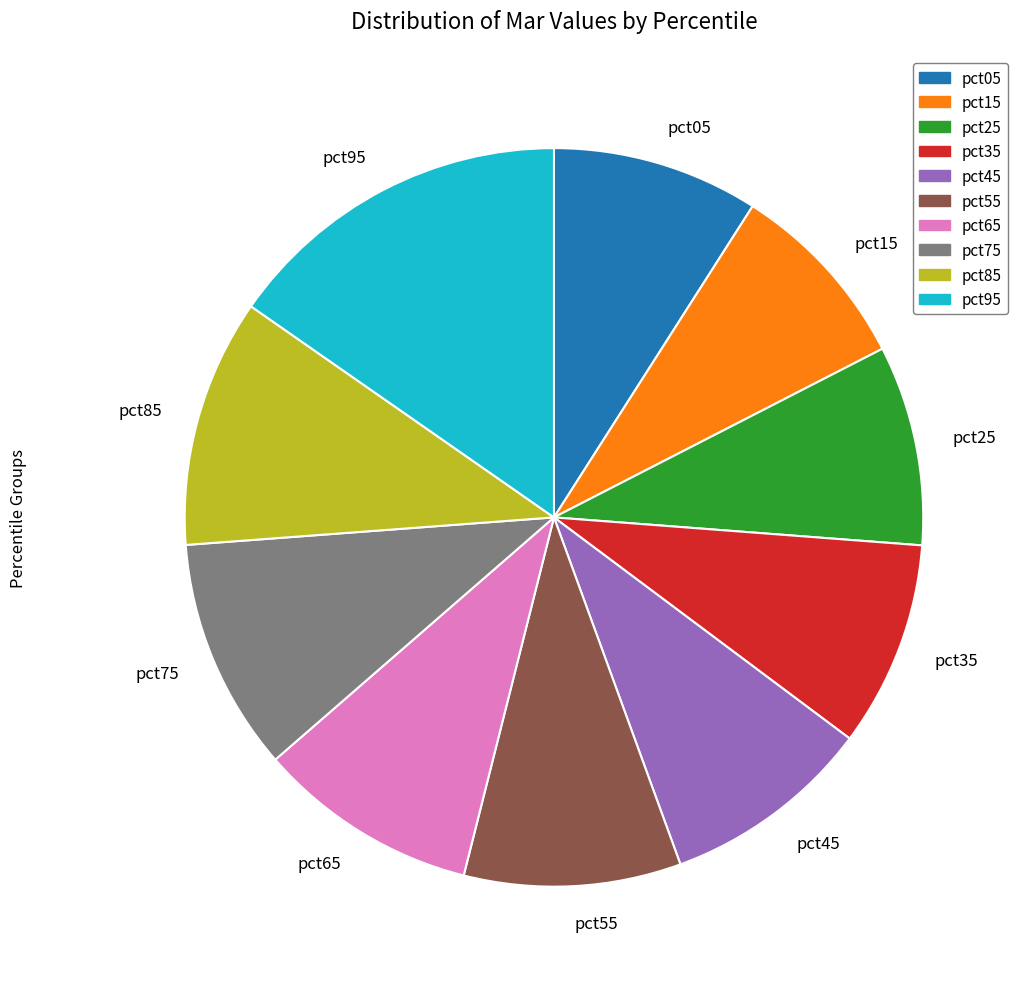

Between pct75 and pct95, which is larger?

pct95